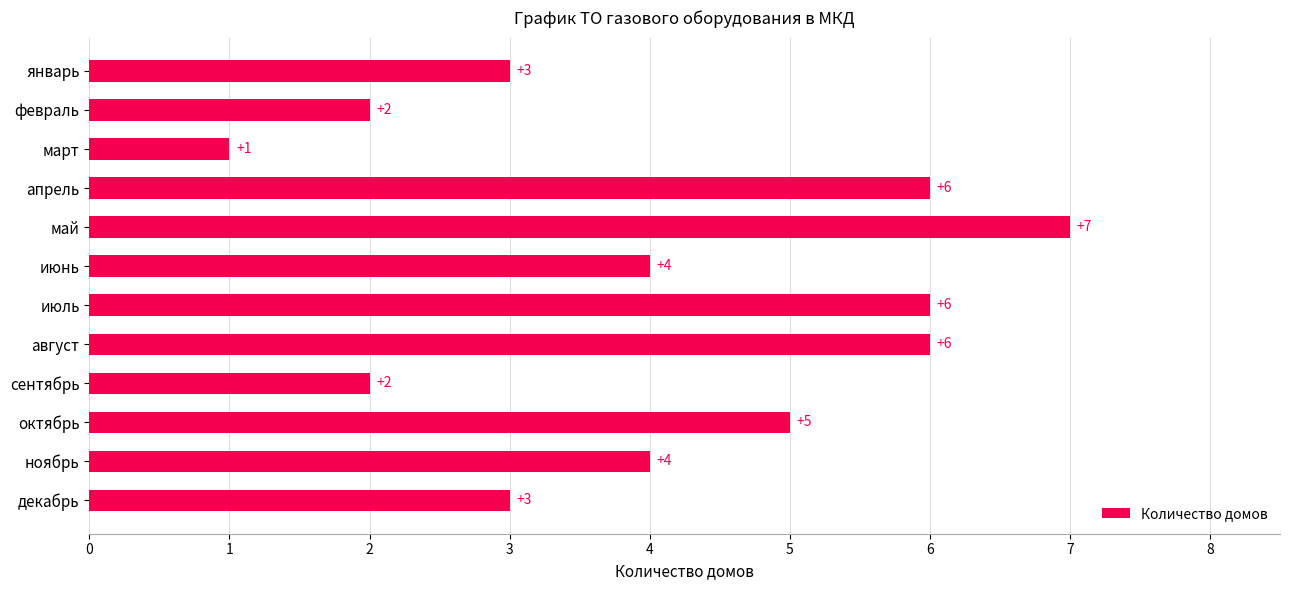

Reading top to bottom, what are all the values shown in this chart?

январь=3	февраль=2	март=1	апрель=6	май=7	июнь=4	июль=6	август=6	сентябрь=2	октябрь=5	ноябрь=4	декабрь=3